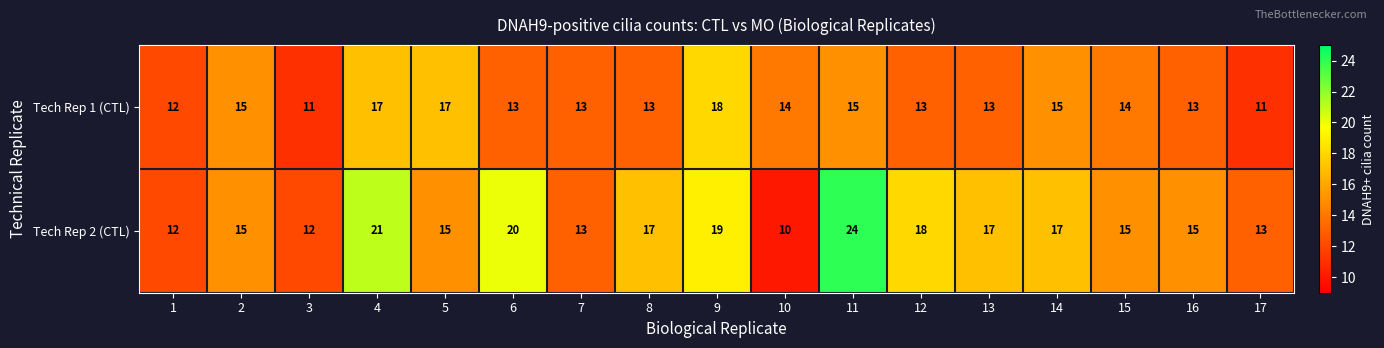

How many Tech Rep 1 (CTL) values are between 13 and 15?

11